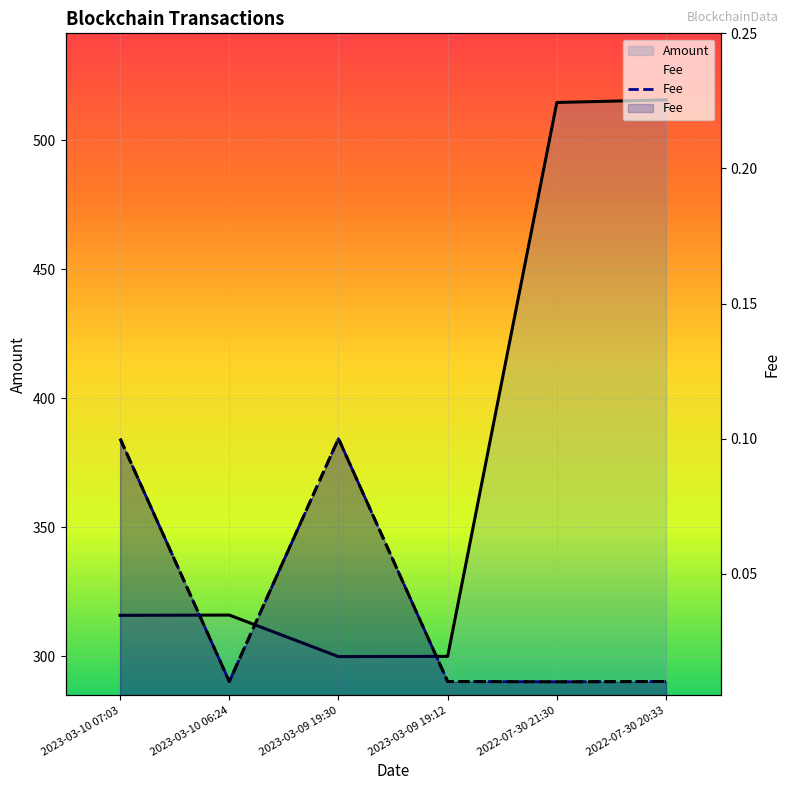

The chart shows a value of 0.0 at 2023-03-10 06:24. True or false?

True